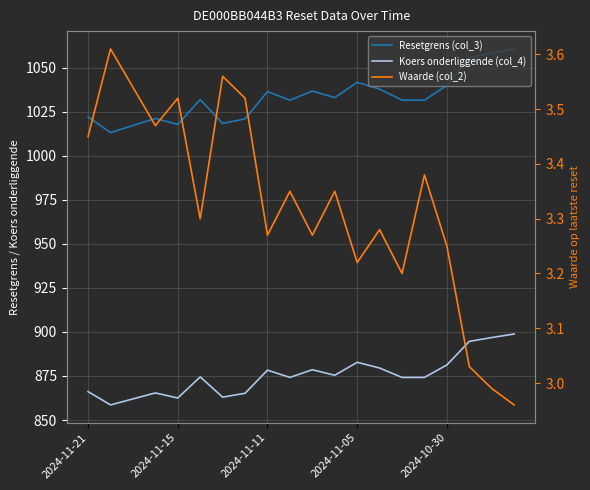

At how many categories does at least one series exceed 770?

20